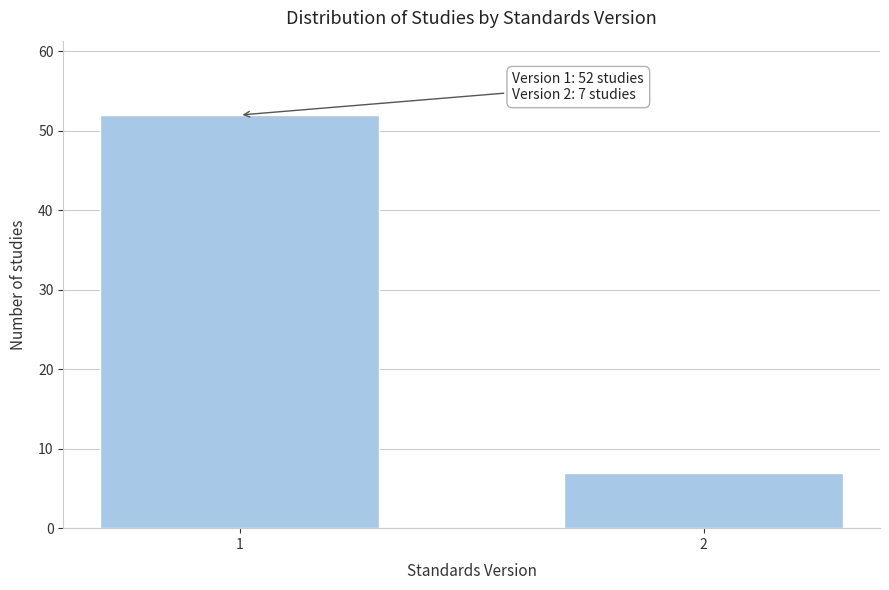

Reading left to right, what are all the values shown in this chart?

1=52	2=7